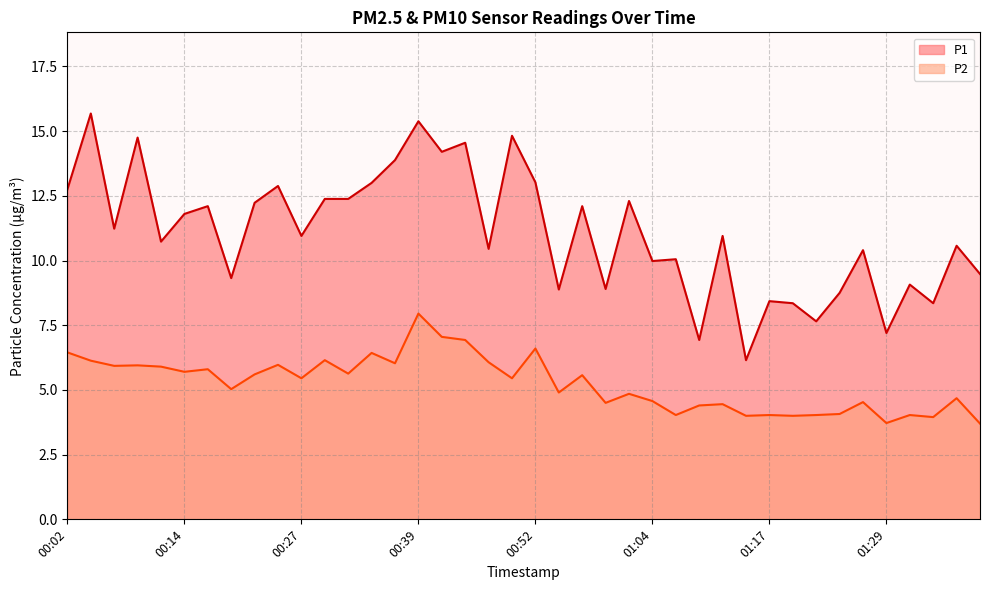

Rank the series by their average value, from lowest to highest.

P2, P1